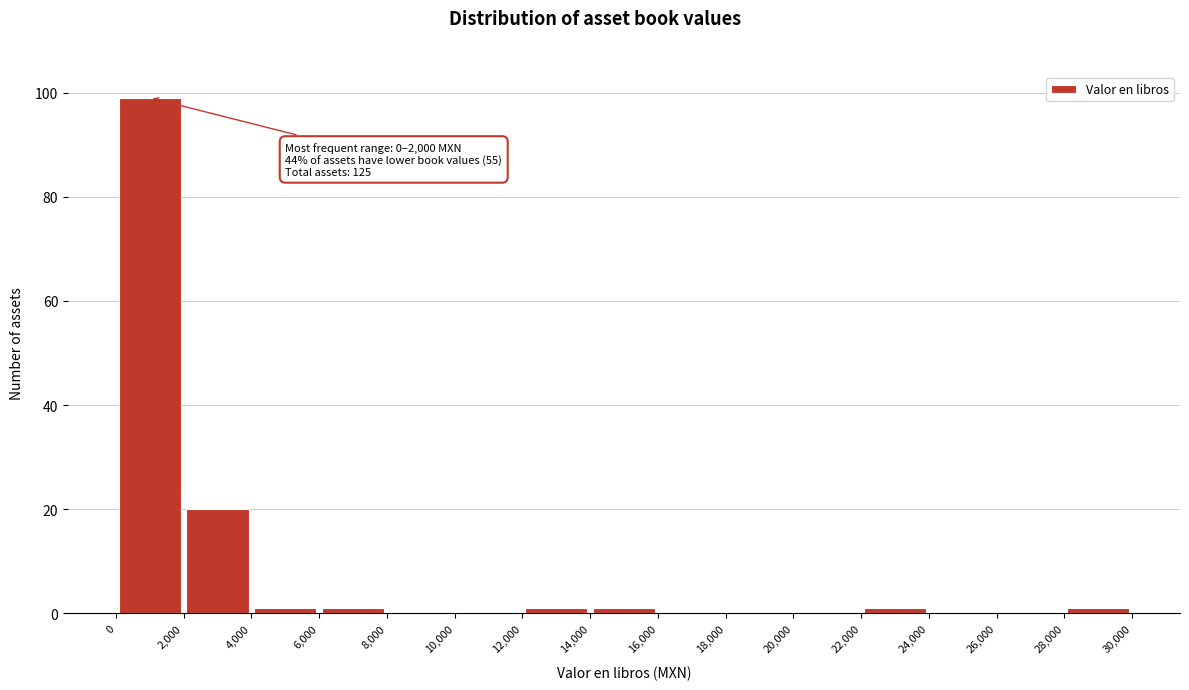

Which range on the x-axis has the tallest bar?

0 to 2,000